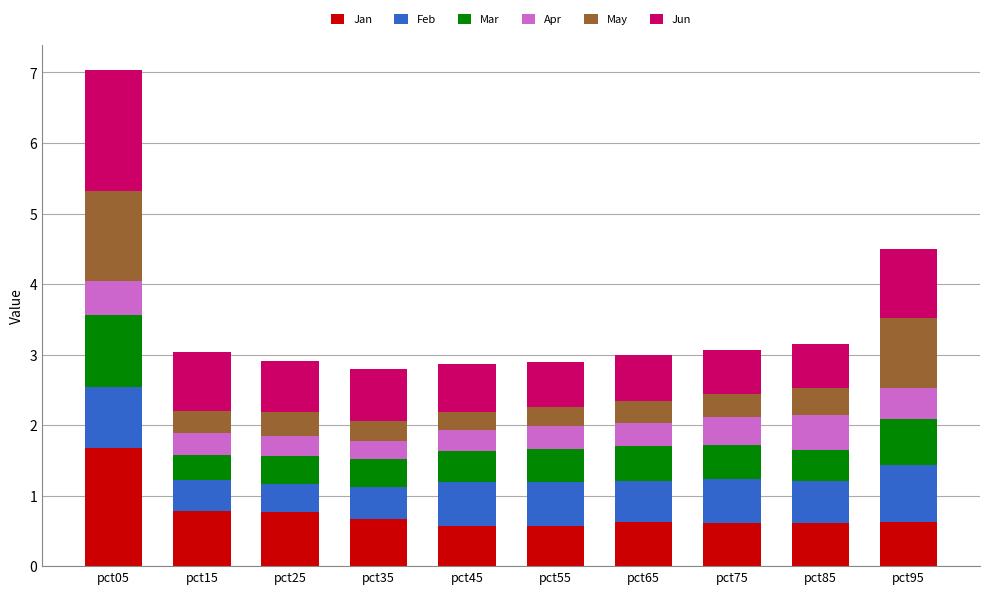

At which label does Jan reach its peak?

pct05